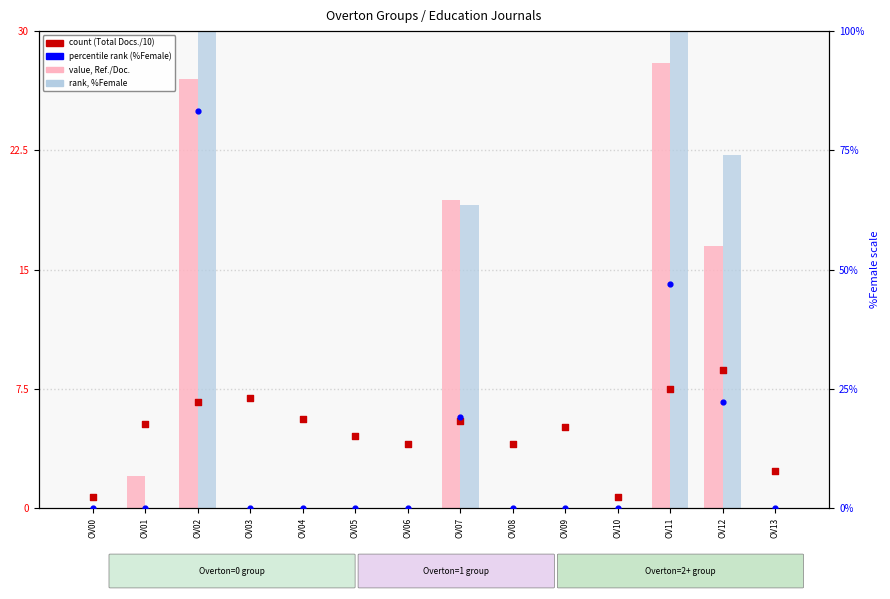

At how many categories does at least one series exceed 70?

1